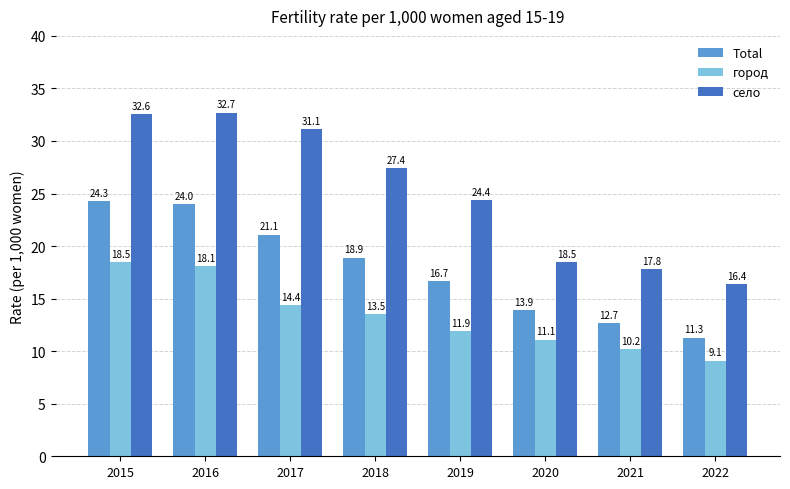

What is the total value across all series at 2019?

53.0